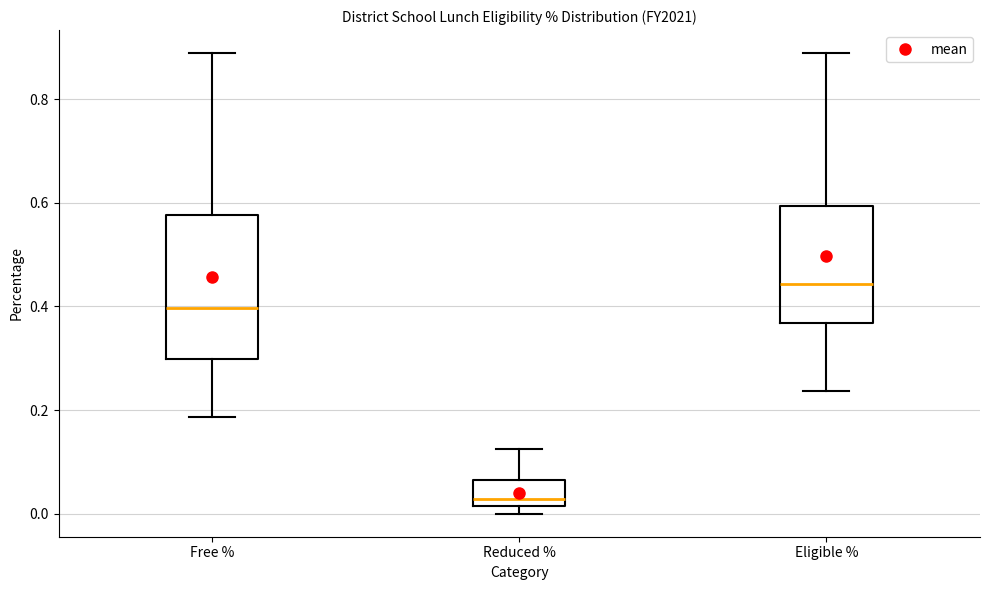

Which box has the highest median line?

Eligible %